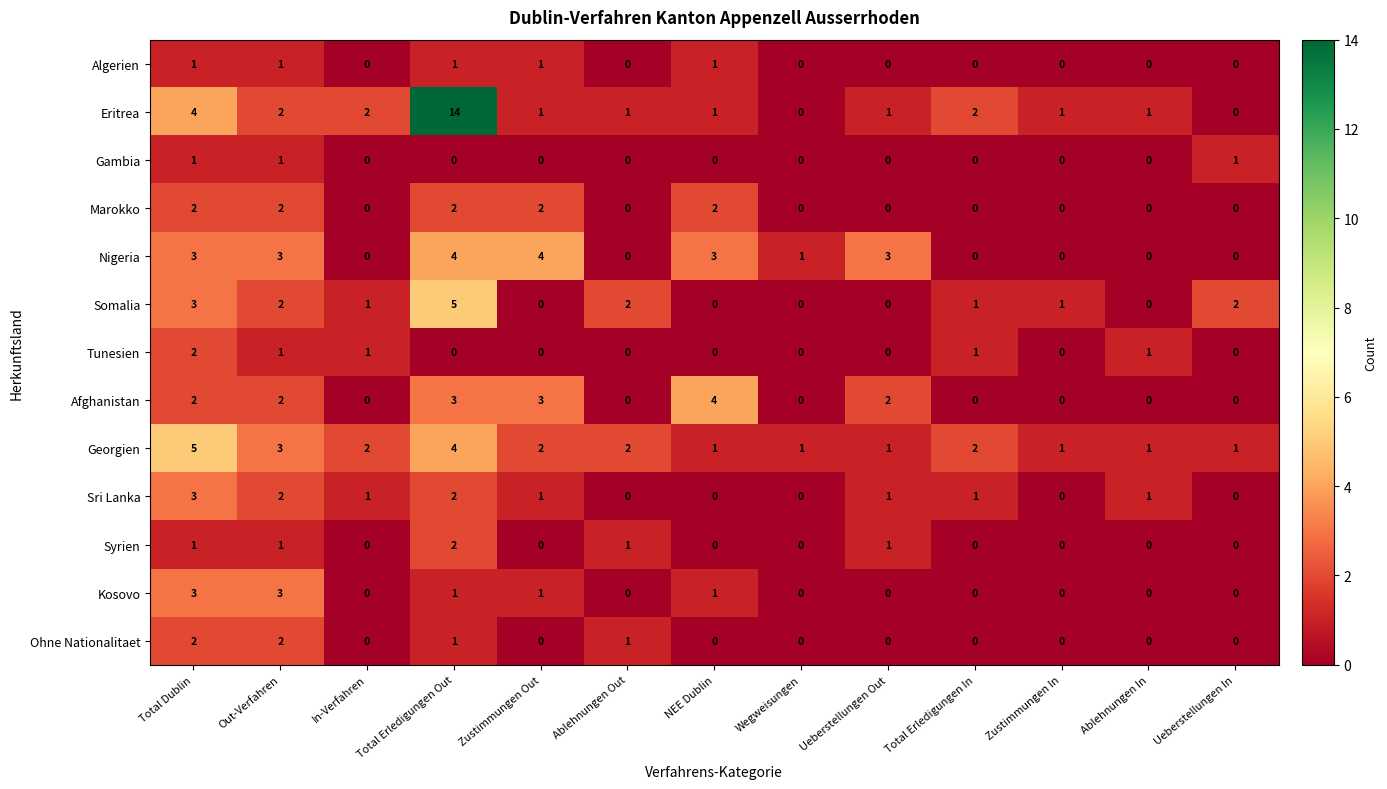

Is it true that Nigeria equals 0 at Ueberstellungen In?

True